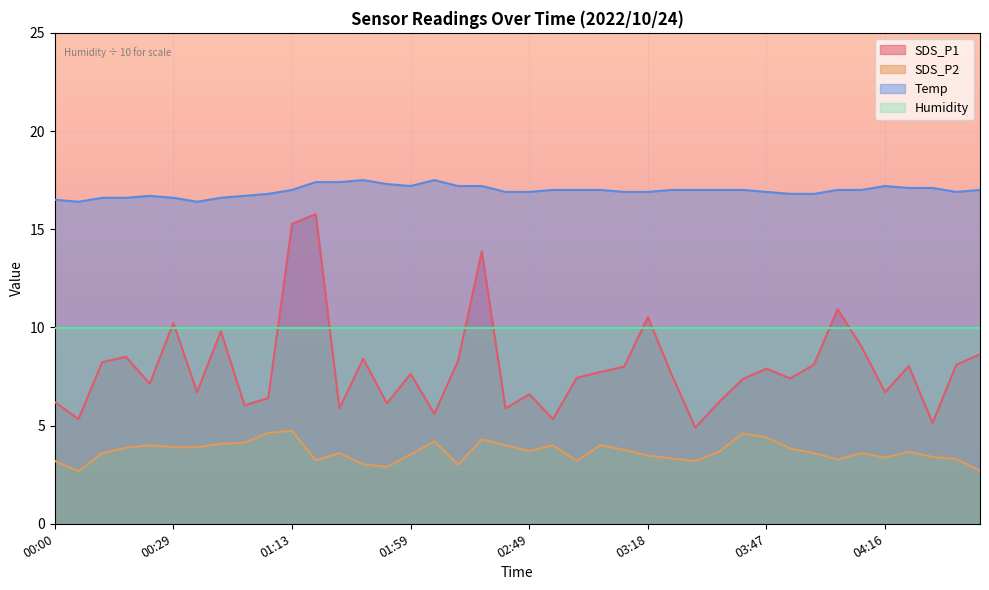

In SDS_P2, how many points are higher than both neighbors (excluding endpoints)?

10